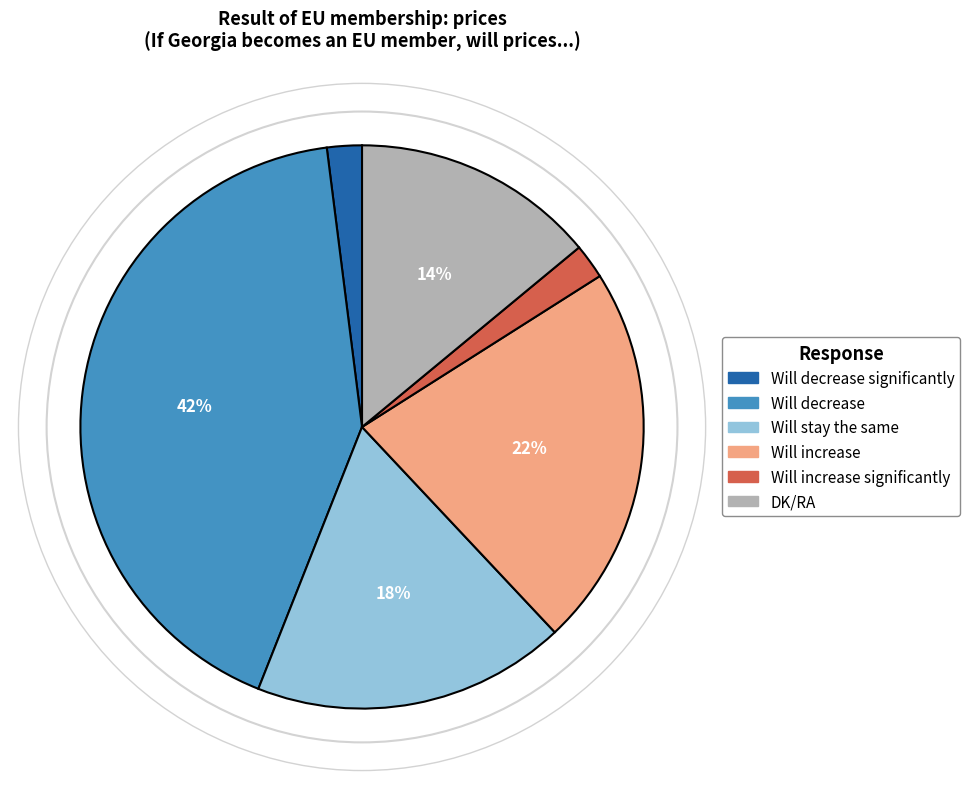

How many segments does this pie chart have?

6